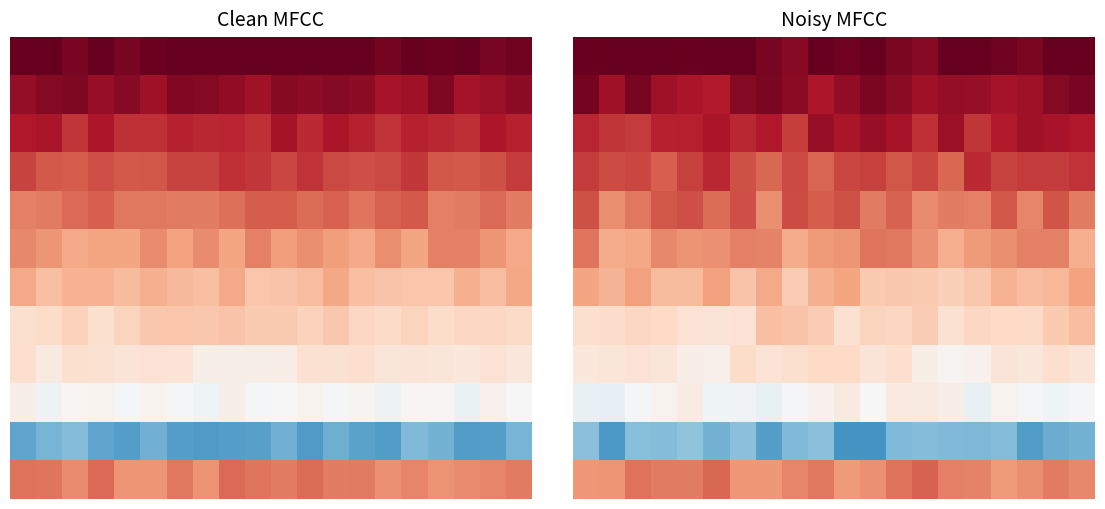

At how many categories does at least one series exceed -16?

20